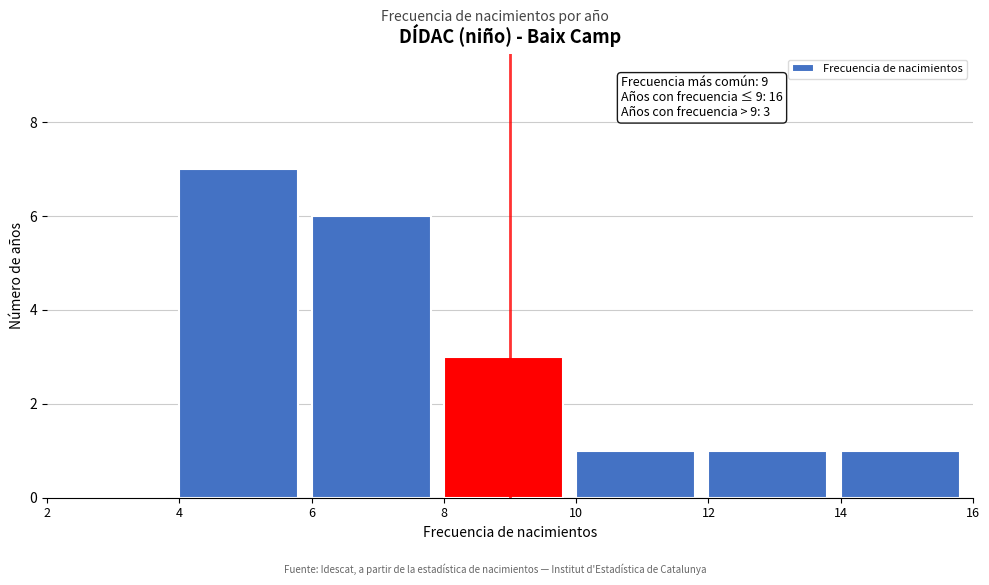

Over which range of the x-axis is the bar tallest?

4 to 6